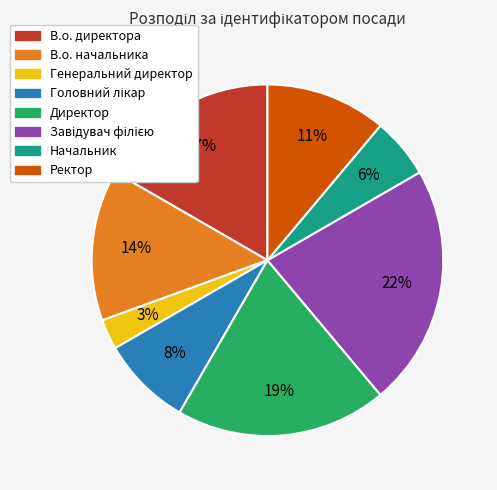

Does any single category account for the majority?

No